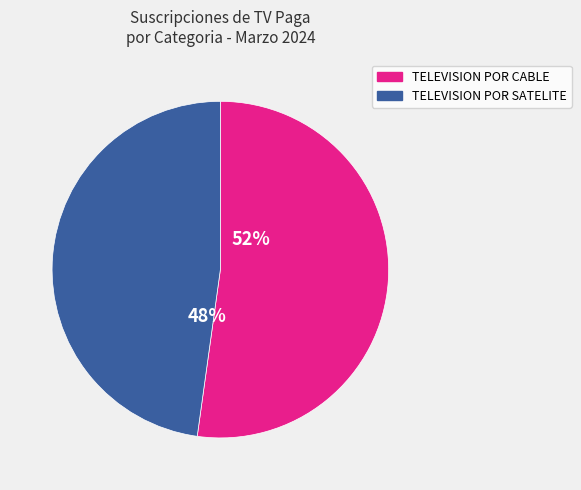

To the nearest percent, what is the average slice percentage?

50%